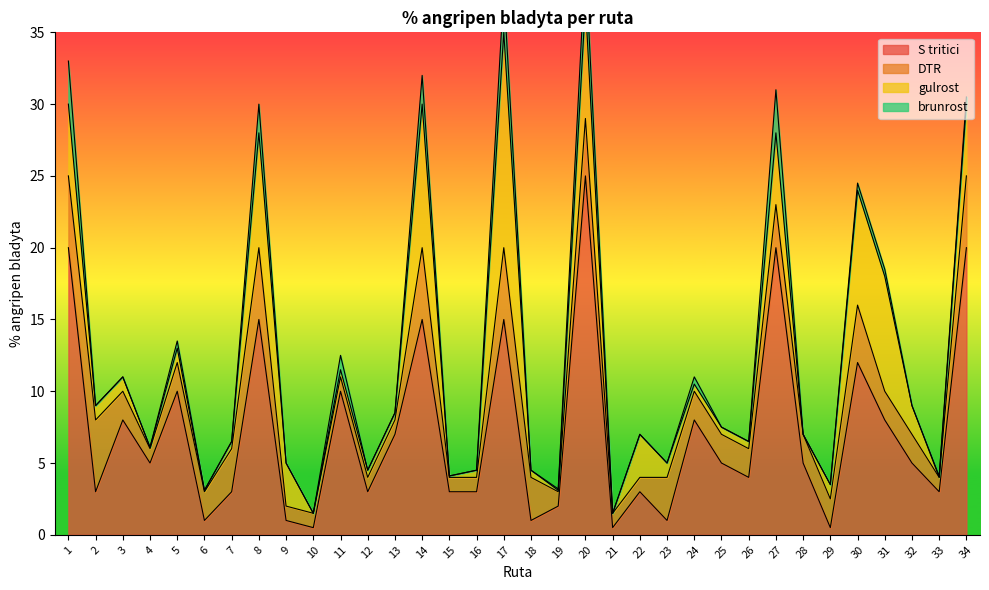

True or false: gulrost has a value of 5.0 at 27.

True